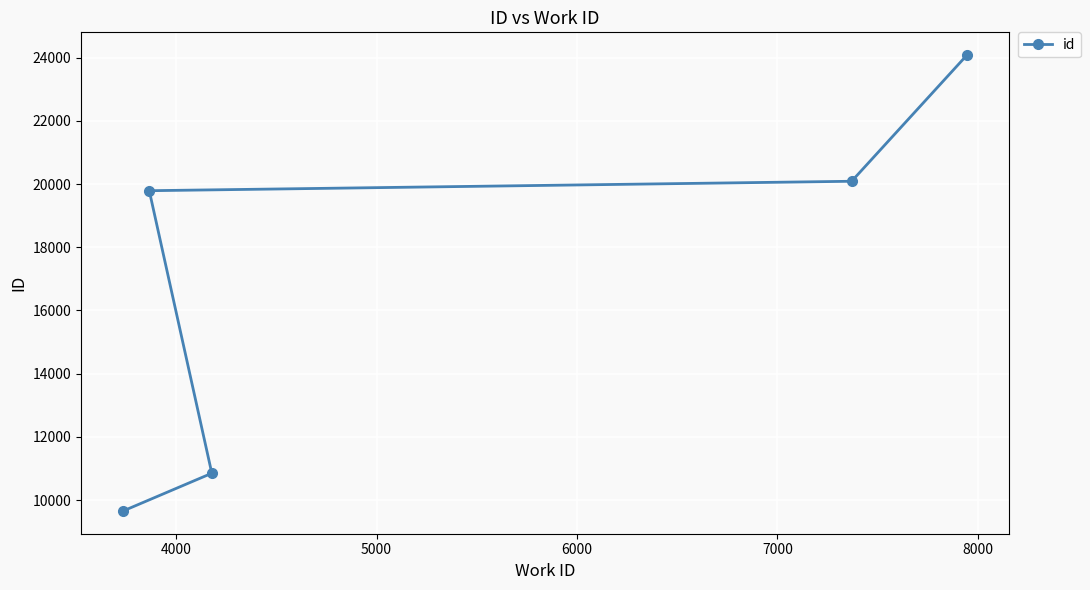

What is the maximum value shown in the chart?

24084